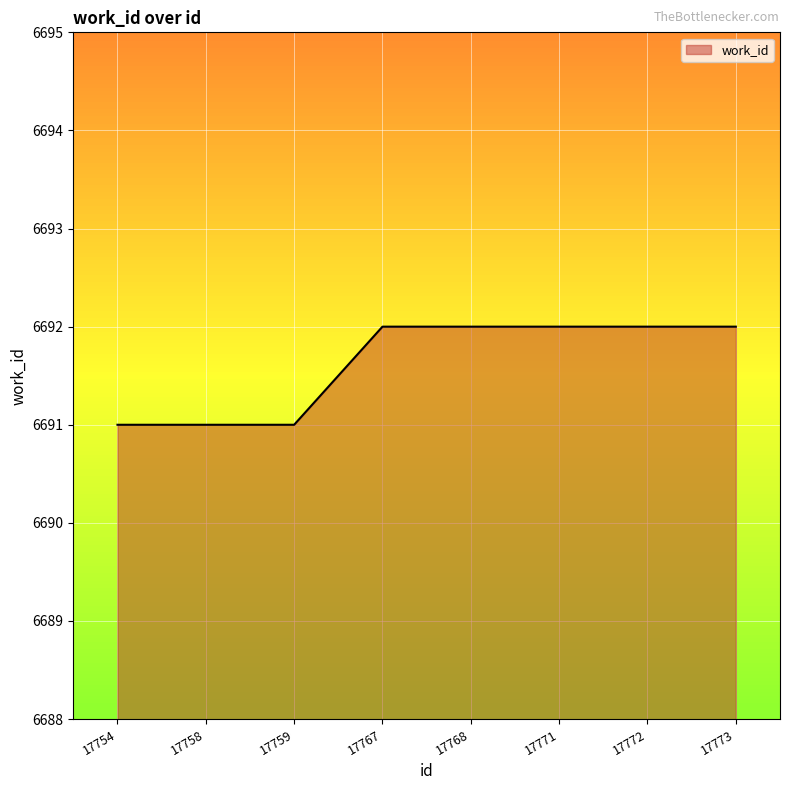

Does the chart display data point markers on the line(s)?

No